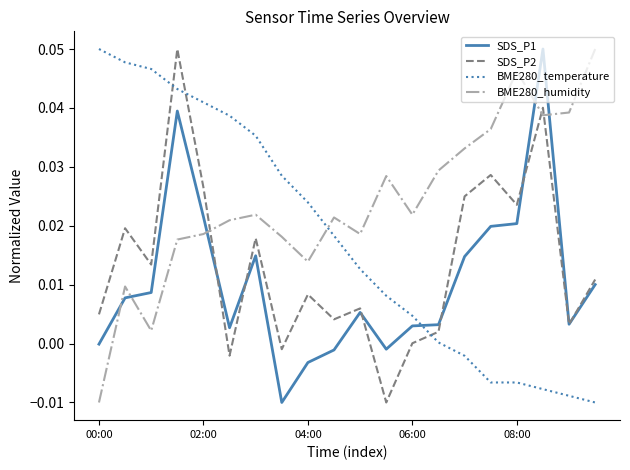

At how many categories does at least one series exceed 0?

20